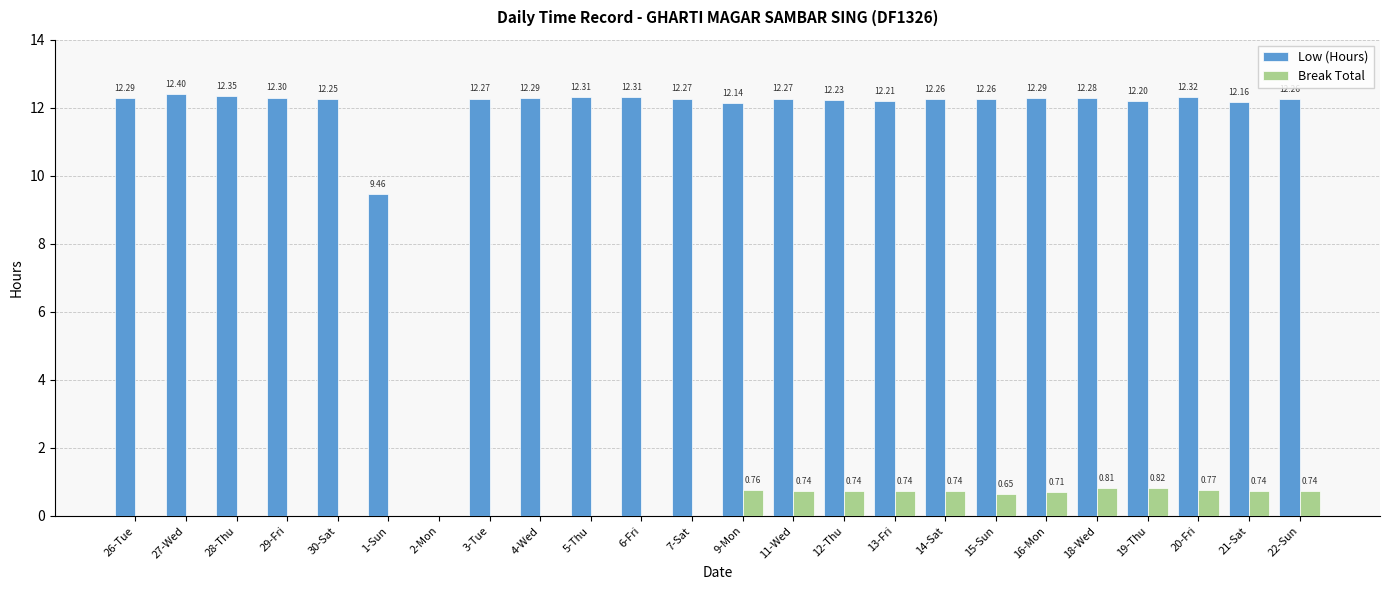

Which series has the largest total across all categories?

Low (Hours)